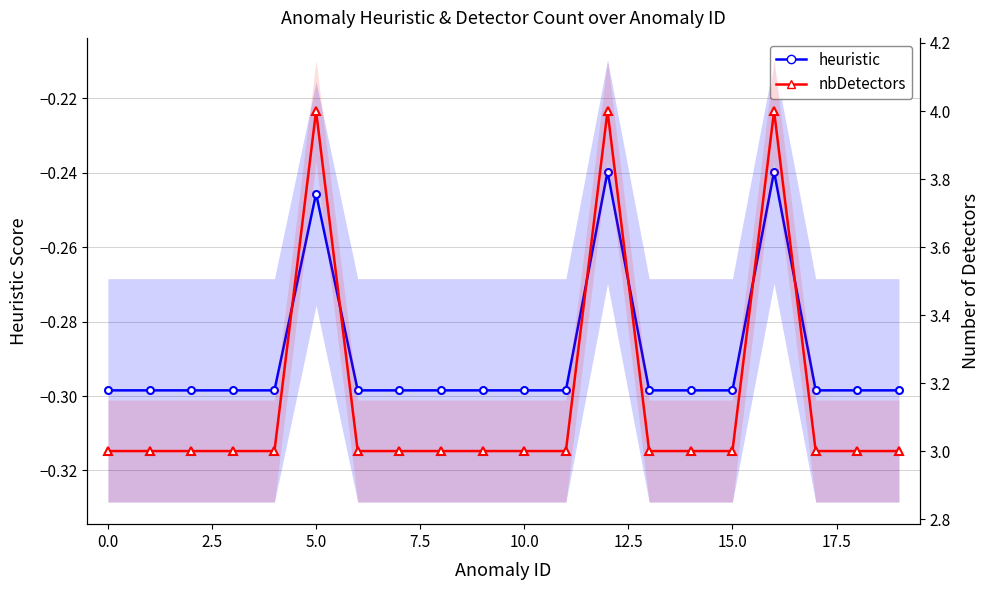

True or false: nbDetectors and heuristic intersect in this chart.

False